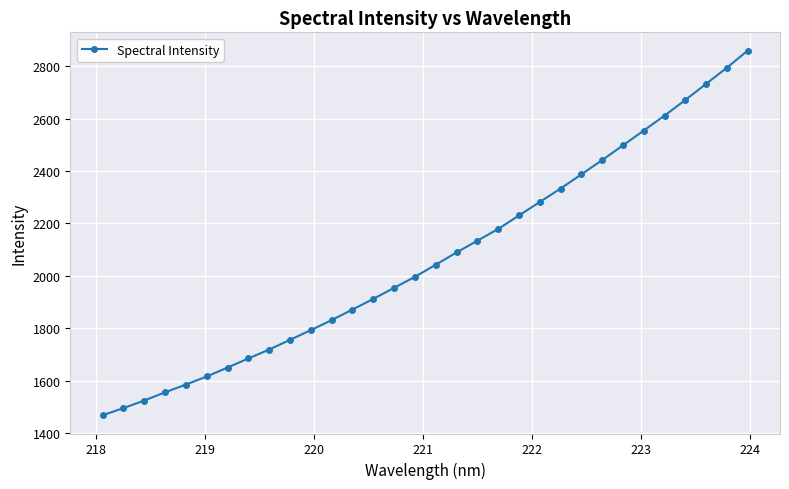

What is the value of the 26th point from the left?

2498.2